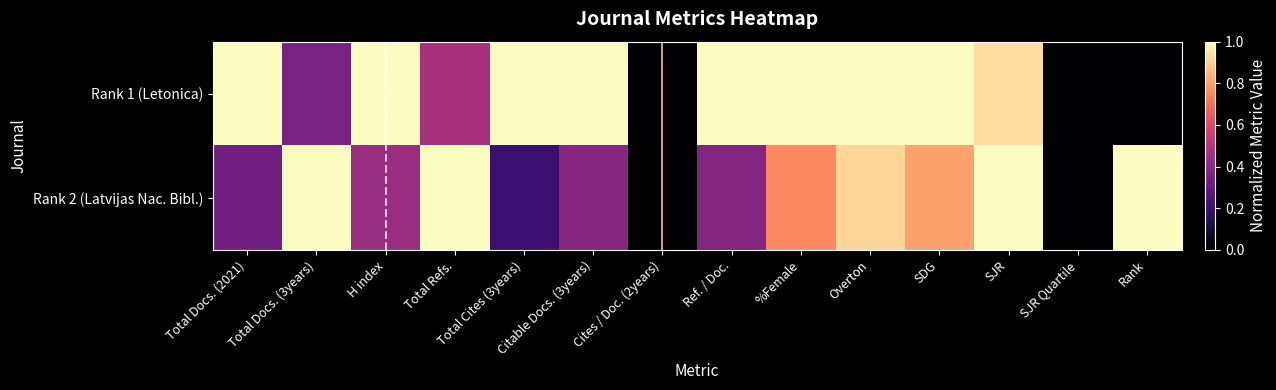

What is the difference between the highest and lowest values at Ref. / Doc.?

0.6